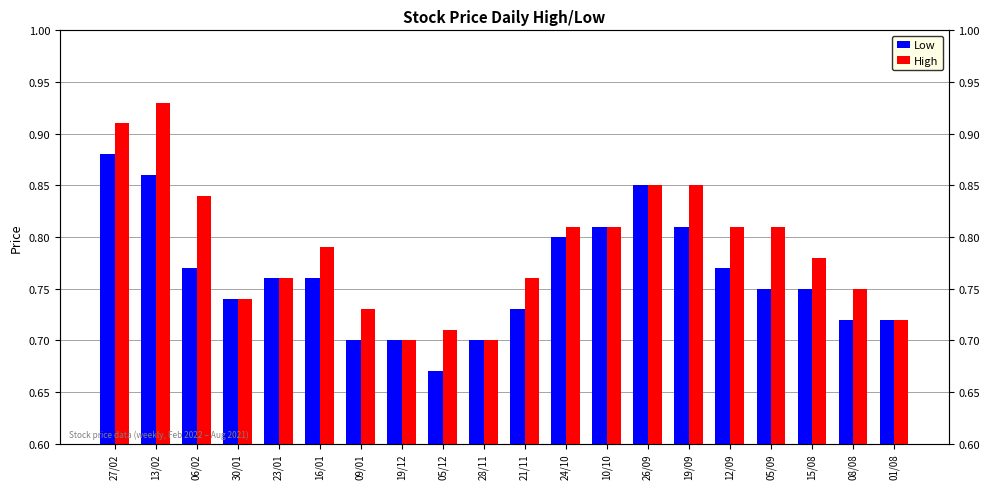

Which series changed the most between 30/01 and 09/01?

Low